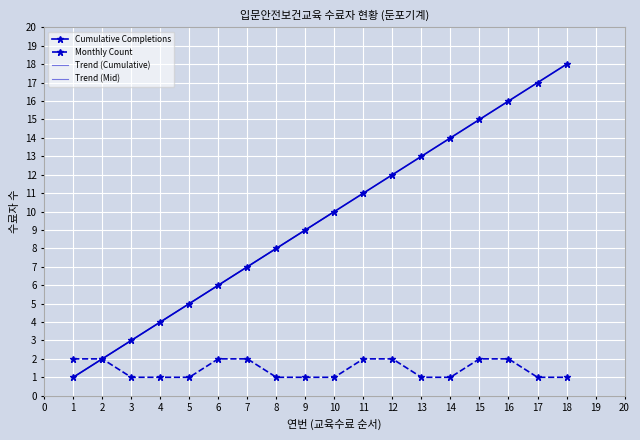

The value of Monthly Count at 4 is 1. True or false?

True